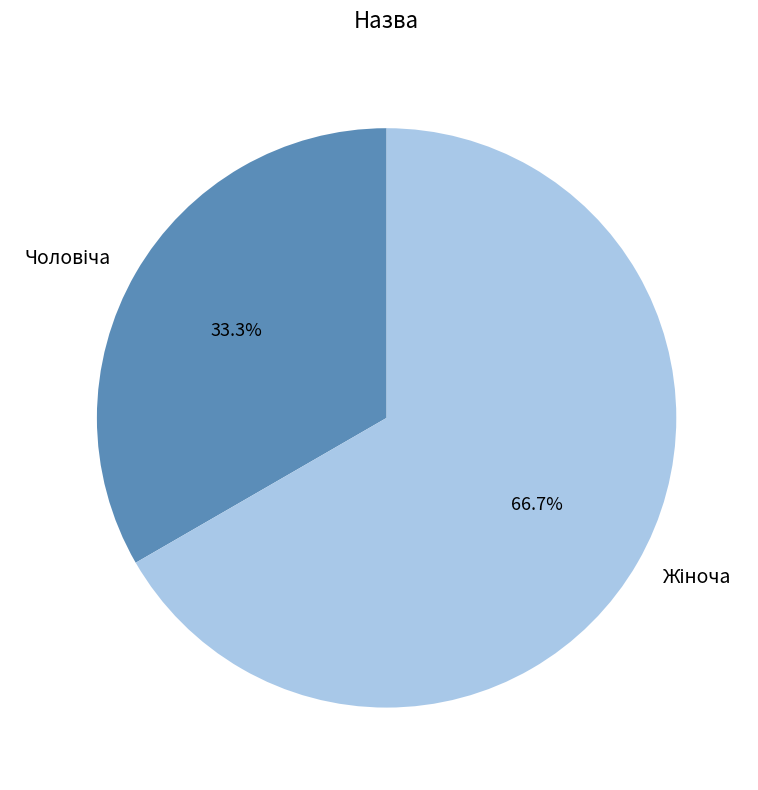

How many slices are in this pie chart?

2